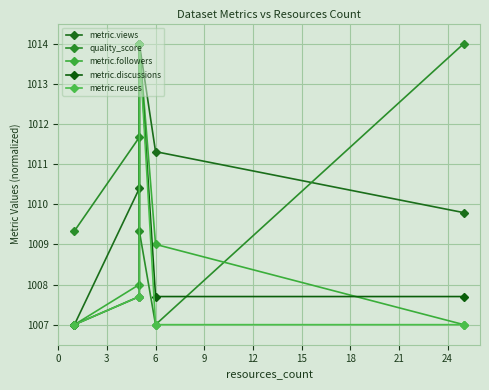

The value of metric.views at 3 is 1595.7. True or false?

False